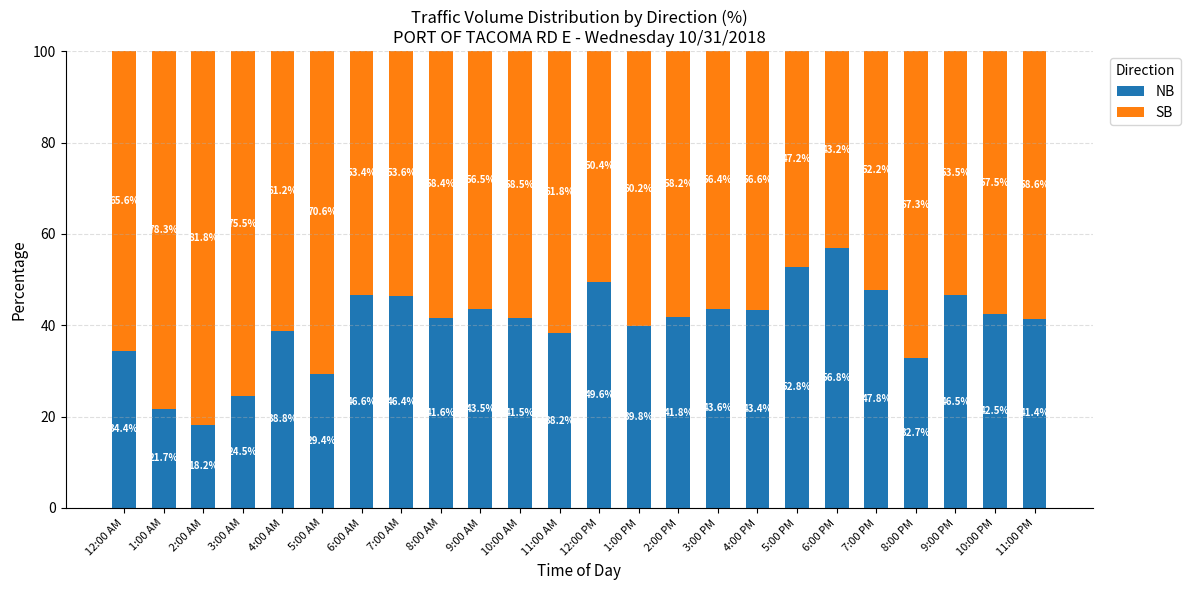

What is the approximate value of NB at 7:00 AM?

46.4